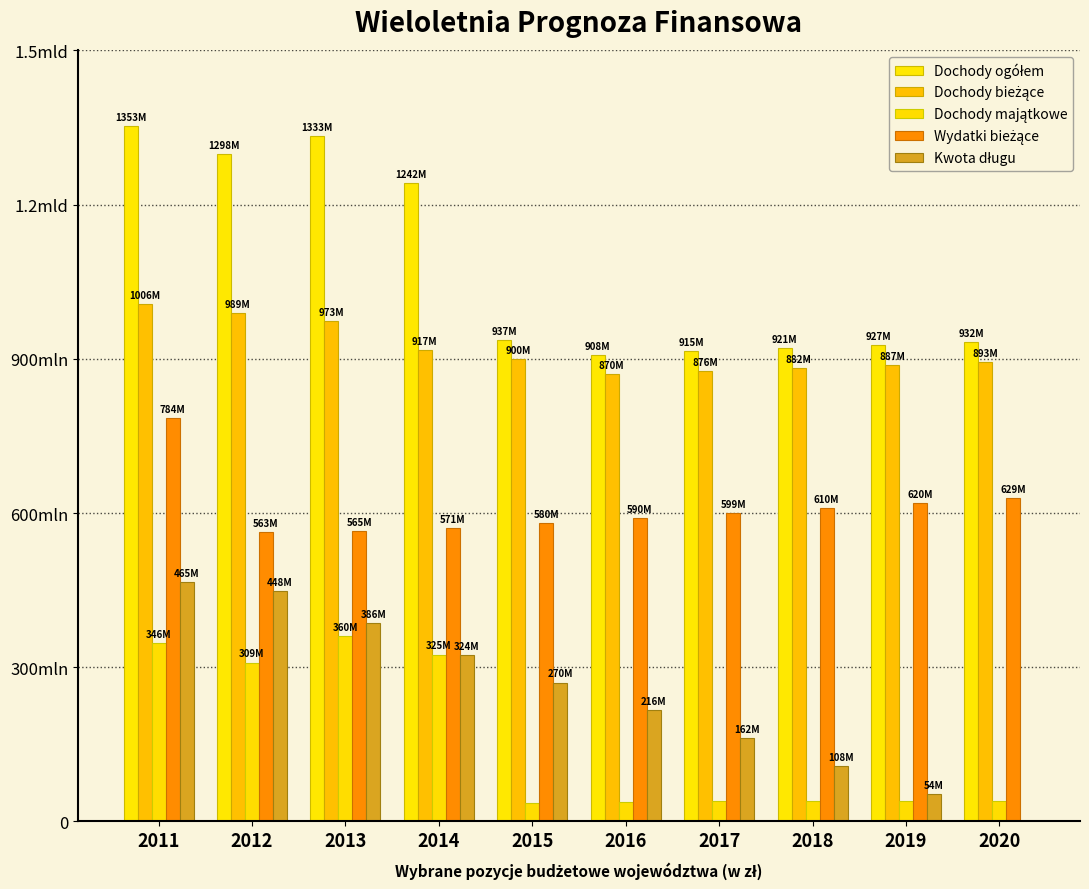

Which series has the widest spread of values?

Kwota długu